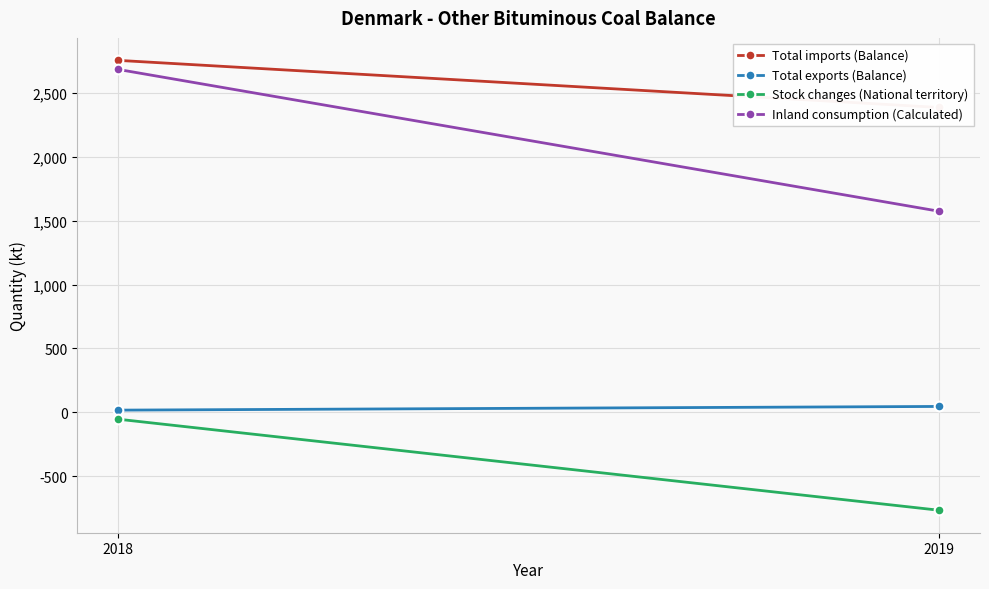

Rank the series by their maximum value, from highest to lowest.

Total imports (Balance), Inland consumption (Calculated), Total exports (Balance), Stock changes (National territory)